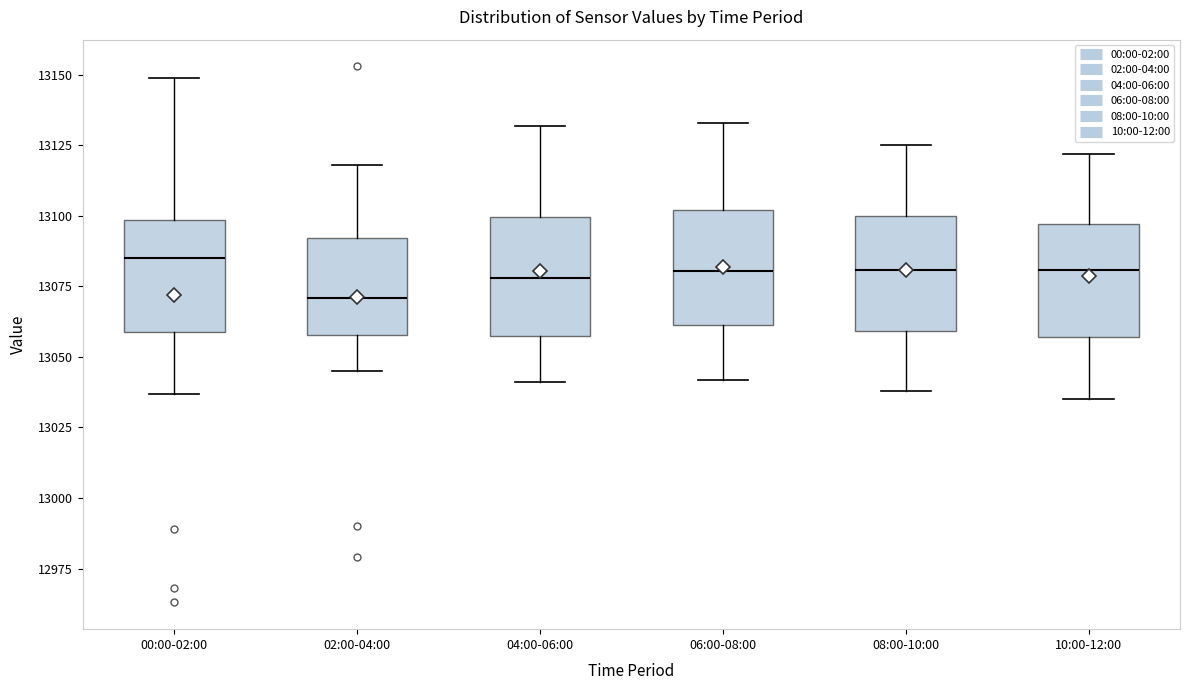

Reading left to right, transcribe this box plot: for each box, give where its median line is, the range the box spans, and where its two whiskers end, as read against the y-axis. The values are not printed on the chart, so give them approximately, as read against the axis.

00:00-02:00: median 13085, box 13060 to 13100, whiskers 13035 to 13150
02:00-04:00: median 13070, box 13060 to 13090, whiskers 13045 to 13120
04:00-06:00: median 13080, box 13060 to 13100, whiskers 13040 to 13130
06:00-08:00: median 13080, box 13060 to 13100, whiskers 13040 to 13135
08:00-10:00: median 13080, box 13060 to 13100, whiskers 13040 to 13125
10:00-12:00: median 13080, box 13055 to 13095, whiskers 13035 to 13120